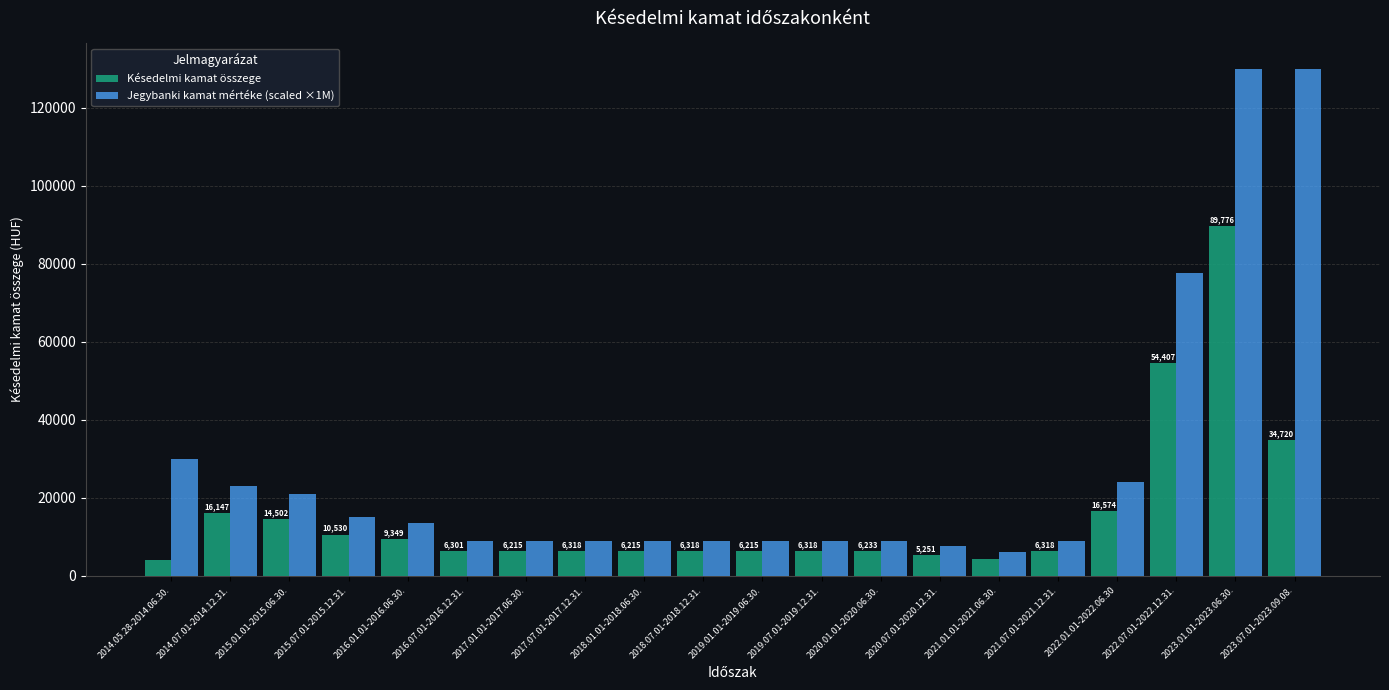

What is the smallest value displayed?

3891.7